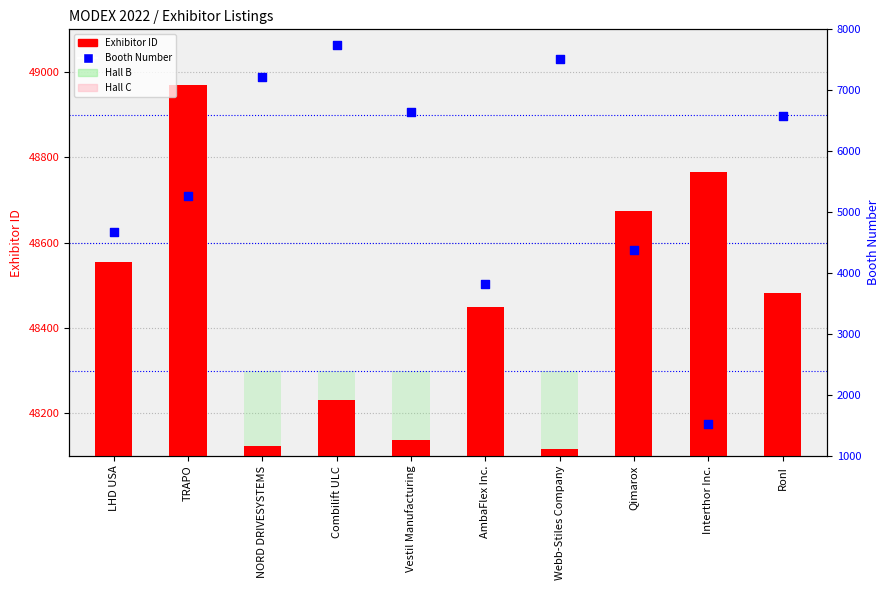

Which series has the largest total across all categories?

Exhibitor ID